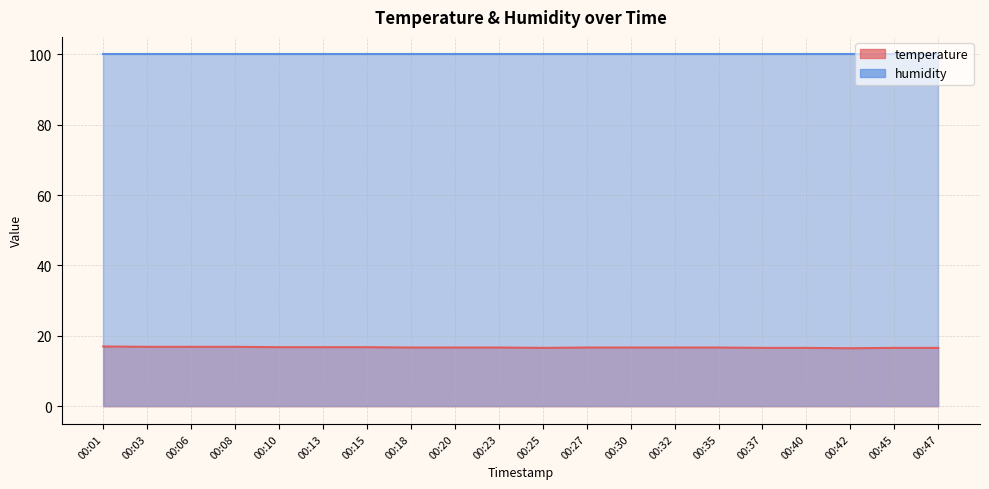

The chart shows a value of 25.8 at 00:25. True or false?

False